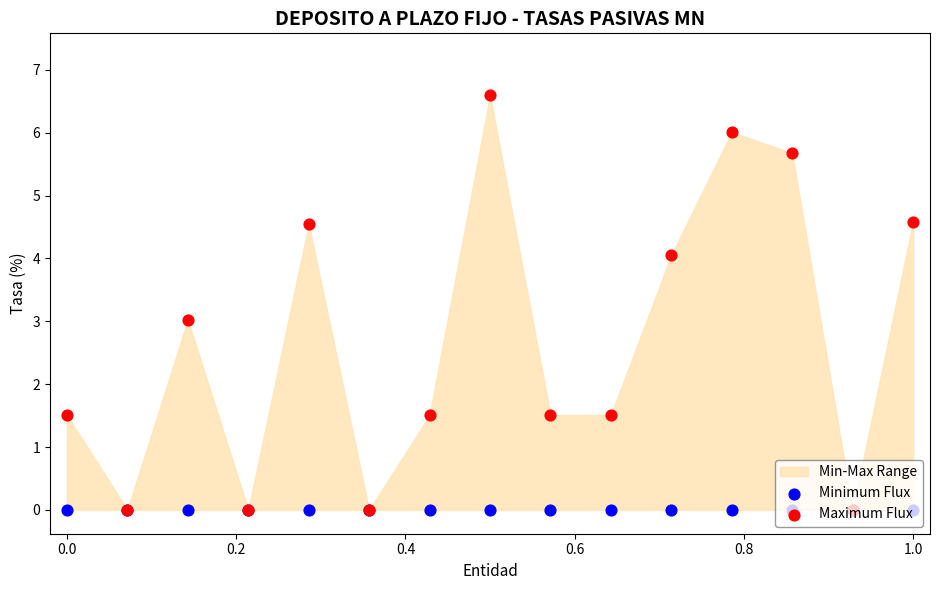

Which series has the largest Y range (max minus min)?

Maximum Flux